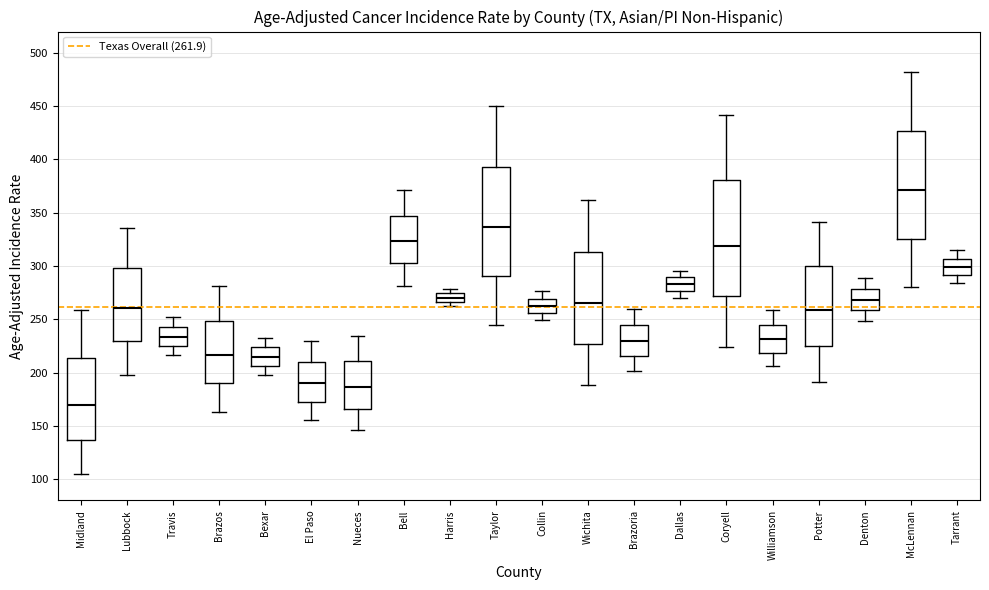

Which box is the tallest, from its lower edge to its upper edge?

Coryell